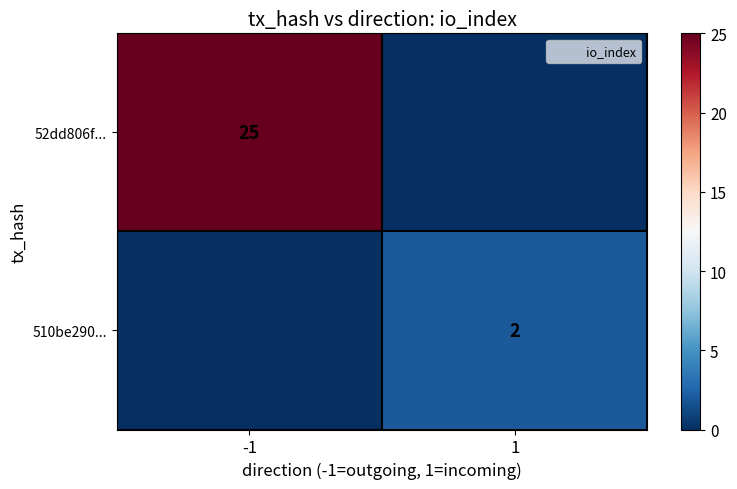

How many series are shown in this chart?

2